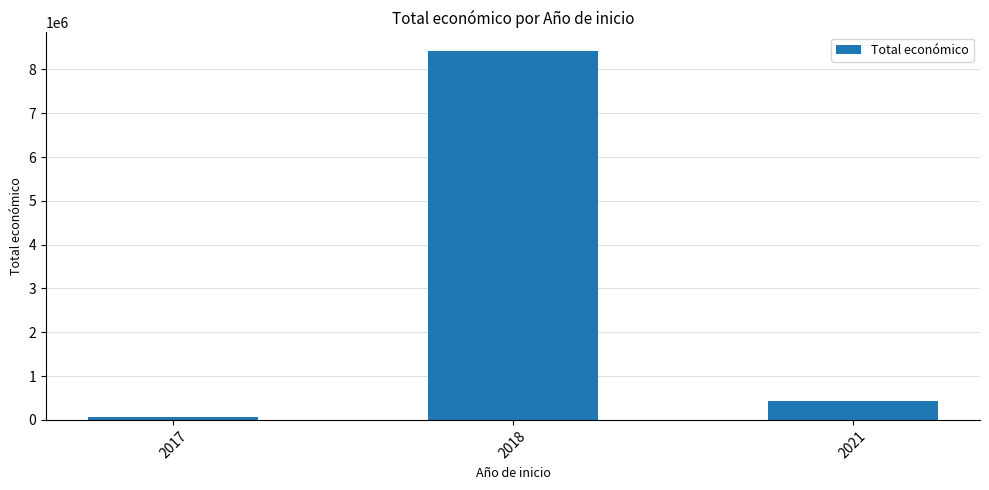

List the labels in order of value, smallest first.

2017, 2021, 2018